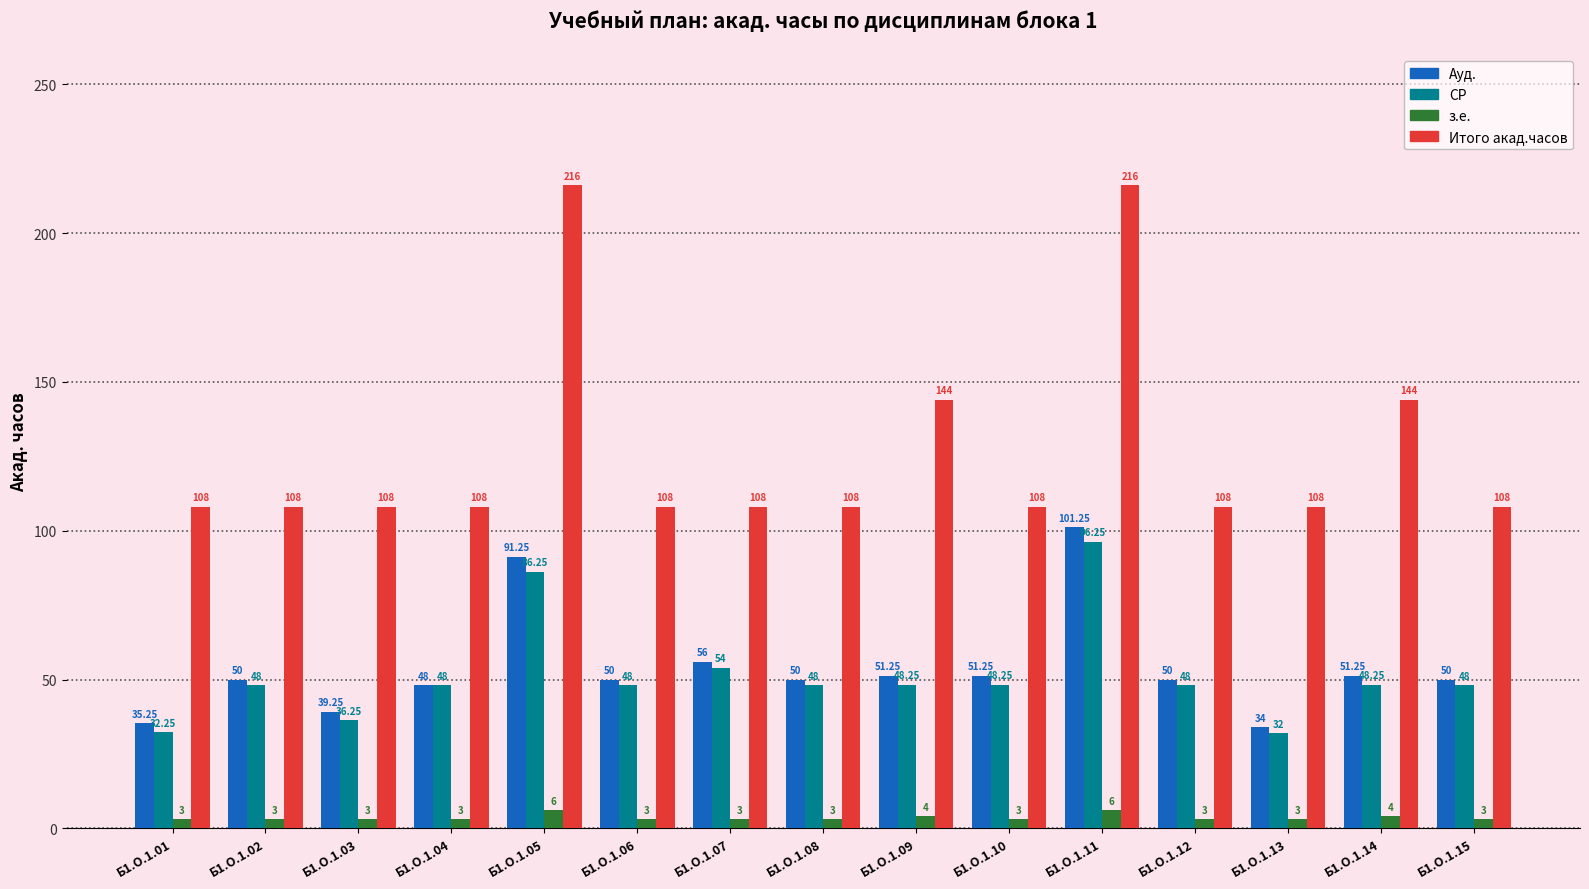

The з.е. series shows 3.0 at Б1.О.1.01. True or false?

True